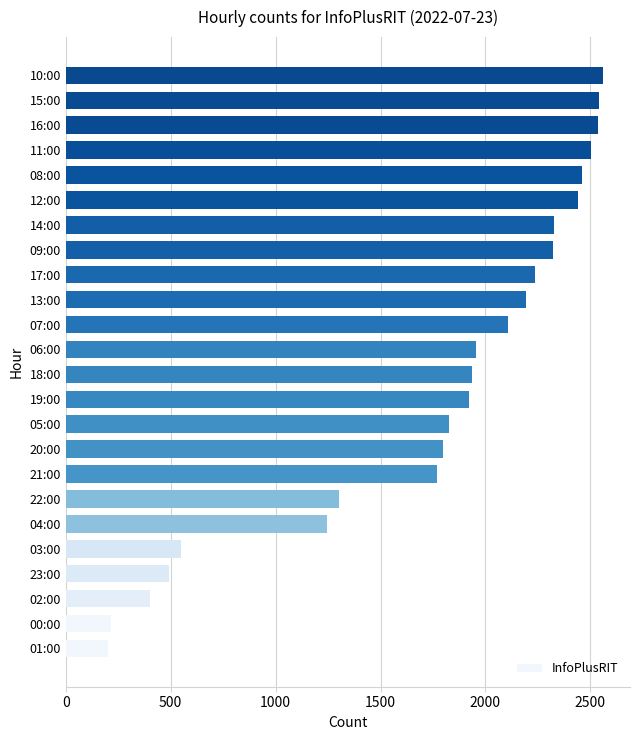

The chart shows a value of 46 at 00:00. True or false?

False